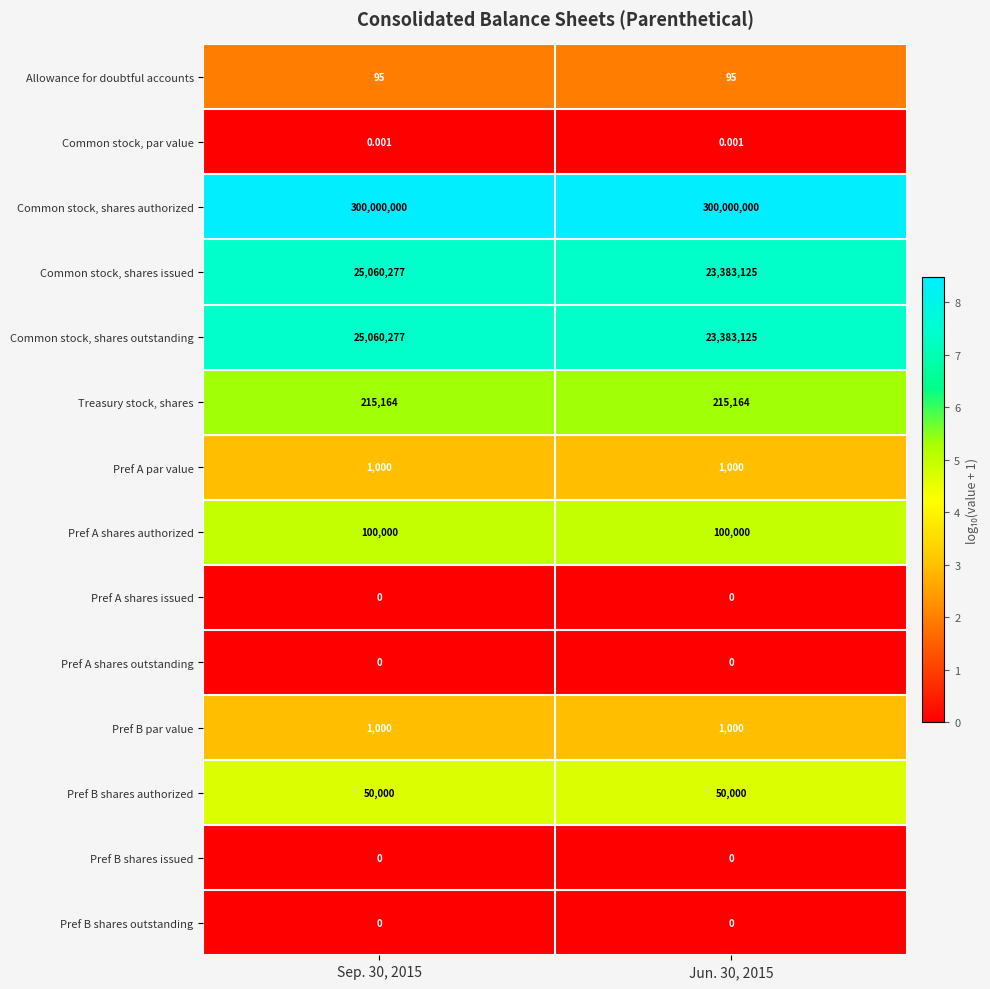

Which series has the largest total across all categories?

Common stock, shares authorized